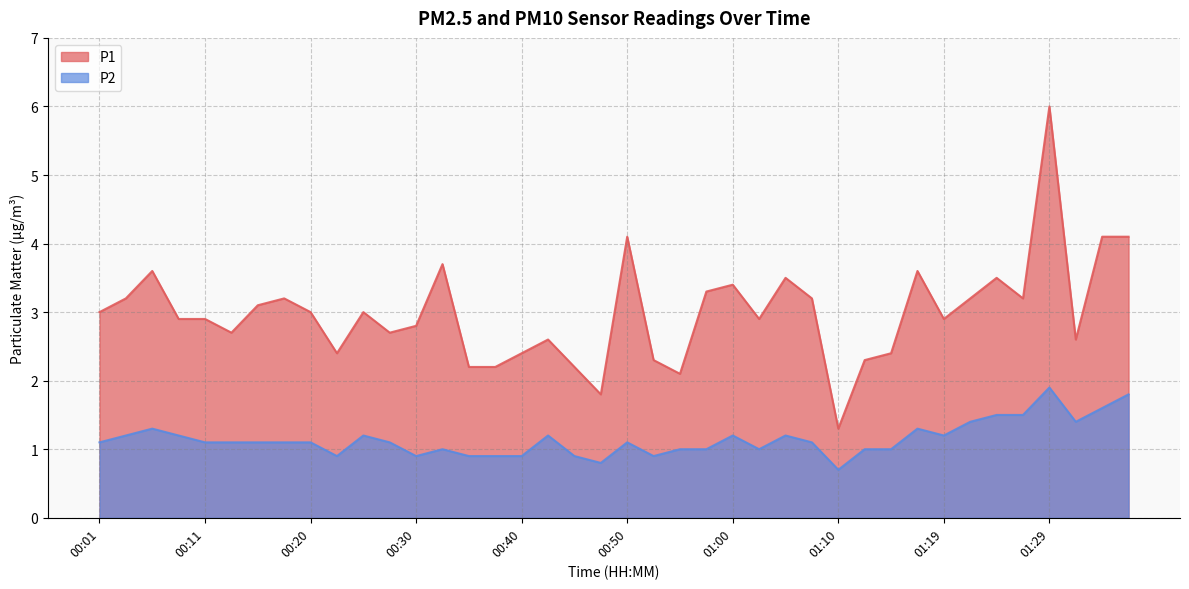

At which label is P1 closest to 3?

00:01